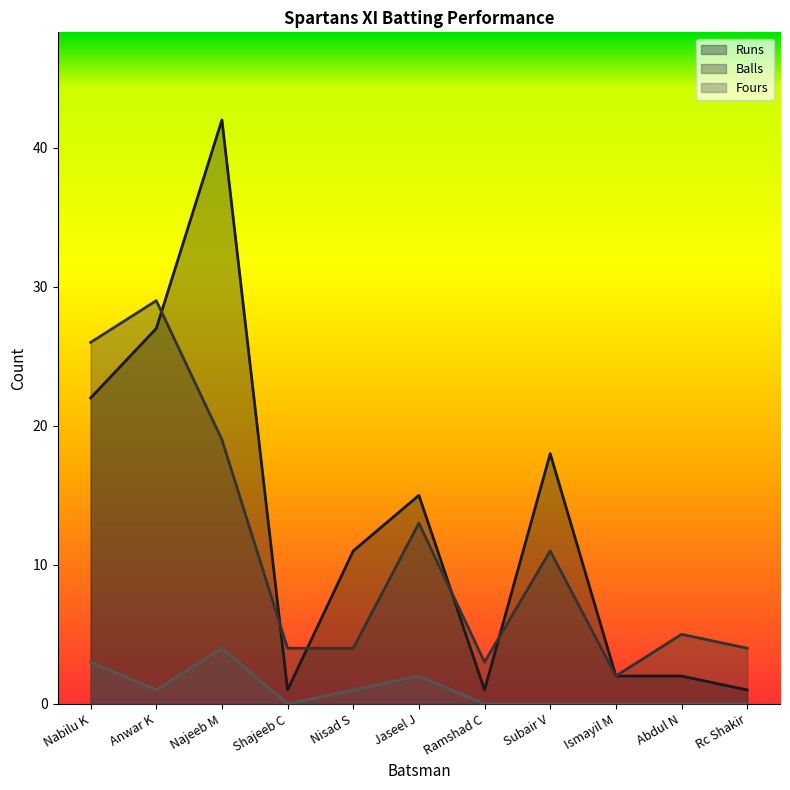

At how many categories does at least one series exceed 39?

1